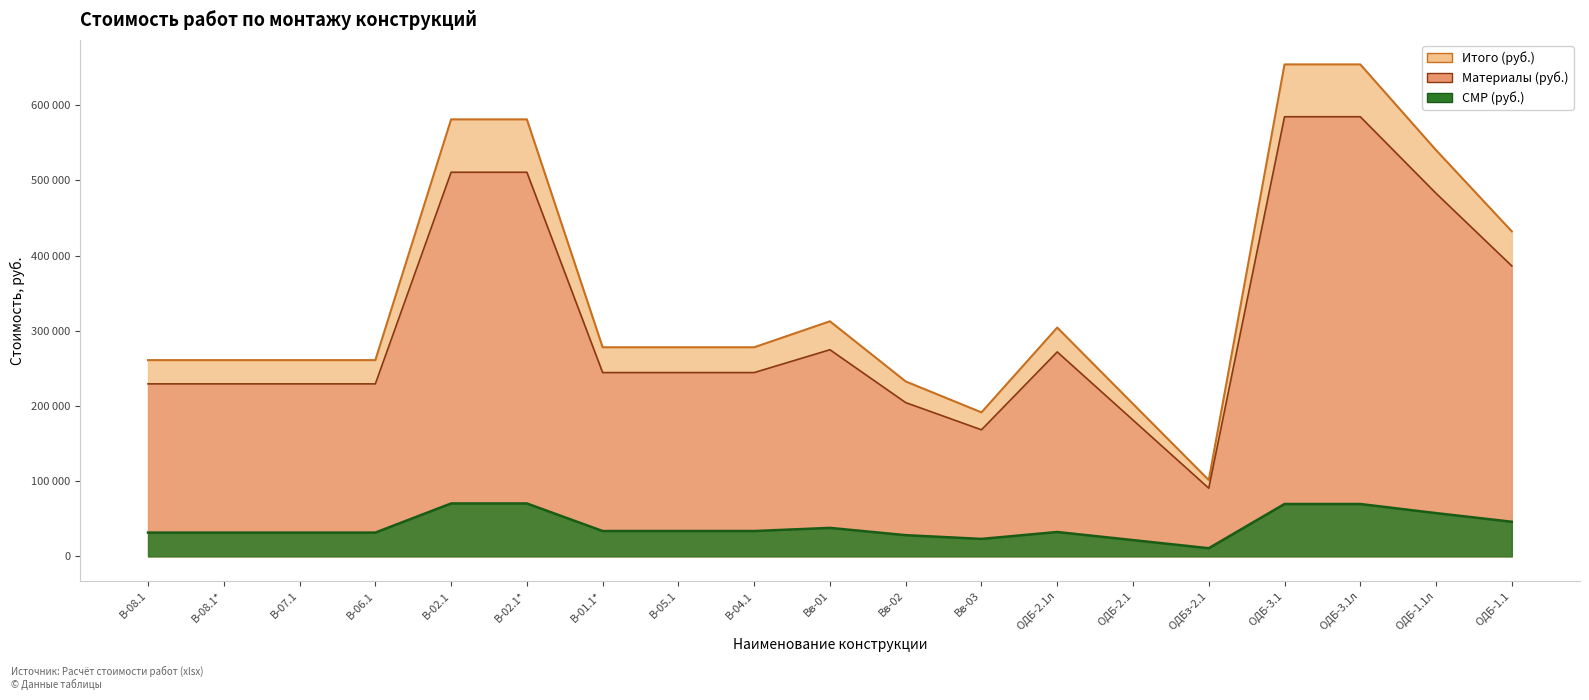

How many interior local valleys does the Итого (руб.) series have?

2